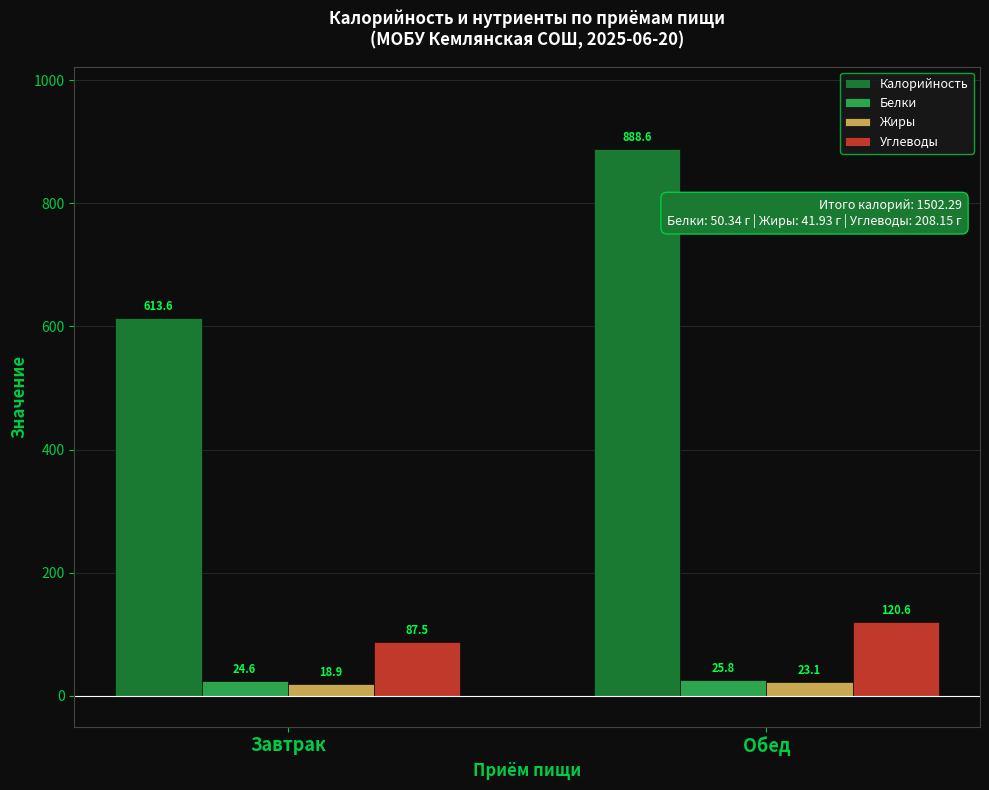

Which series has the largest total across all categories?

Калорийность